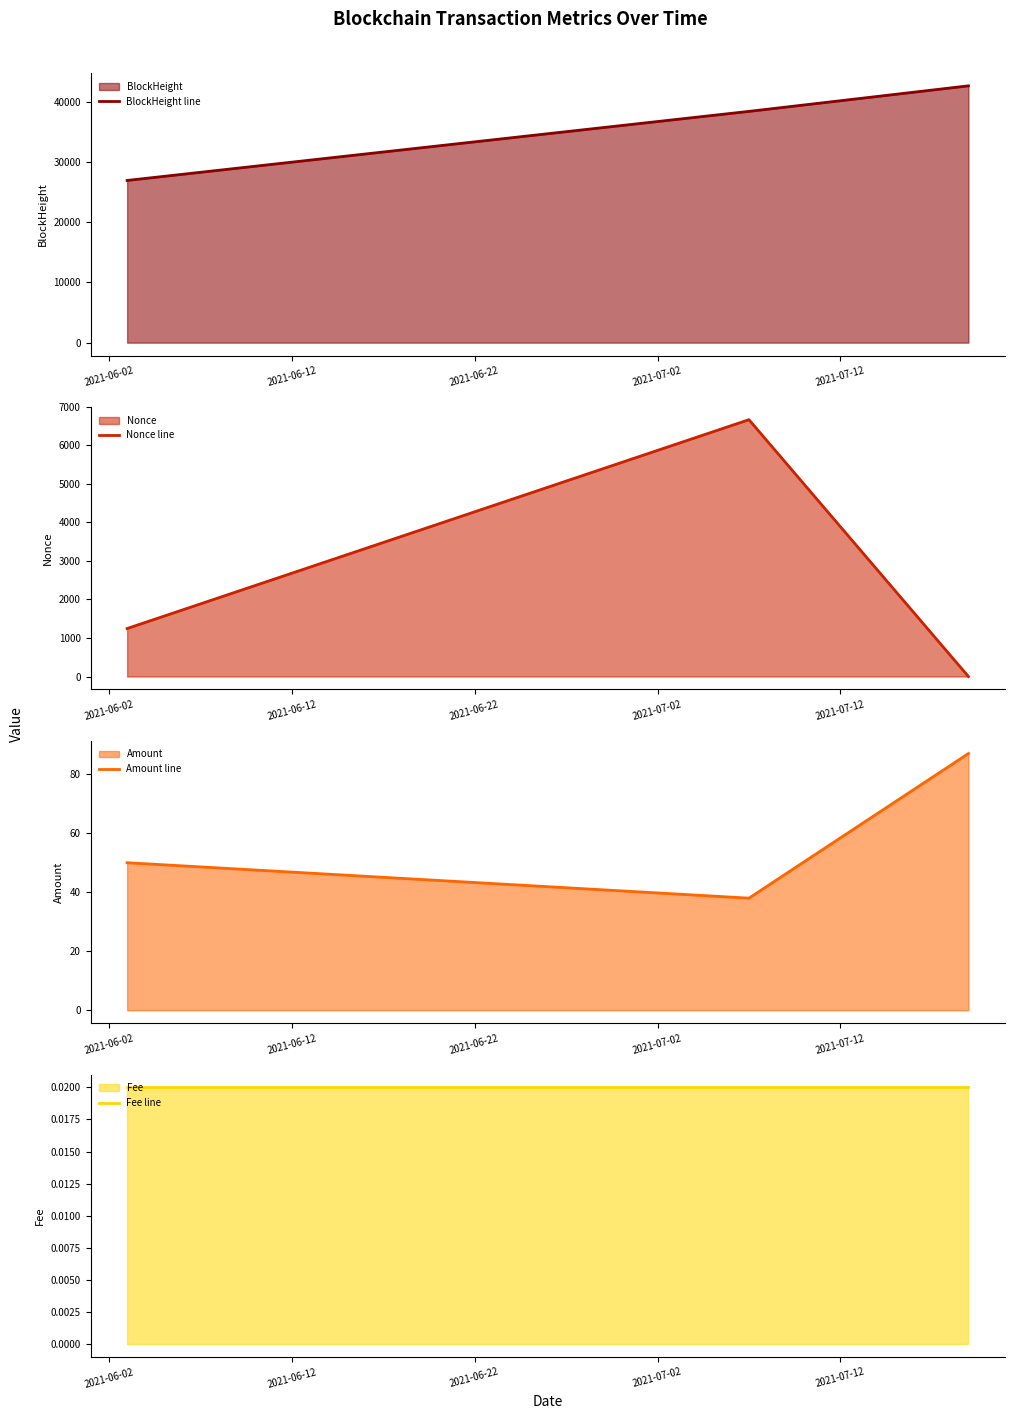

What is the maximum value for Nonce line?

6669